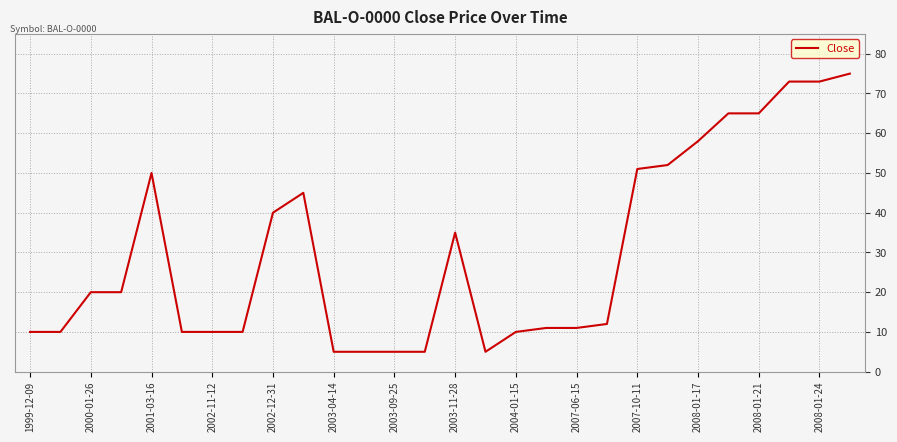

What is the difference between the maximum and minimum values?

70